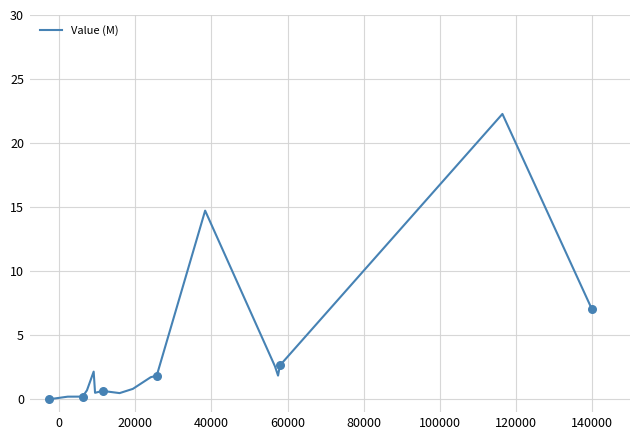

What is the difference between the maximum and minimum values?

22.3